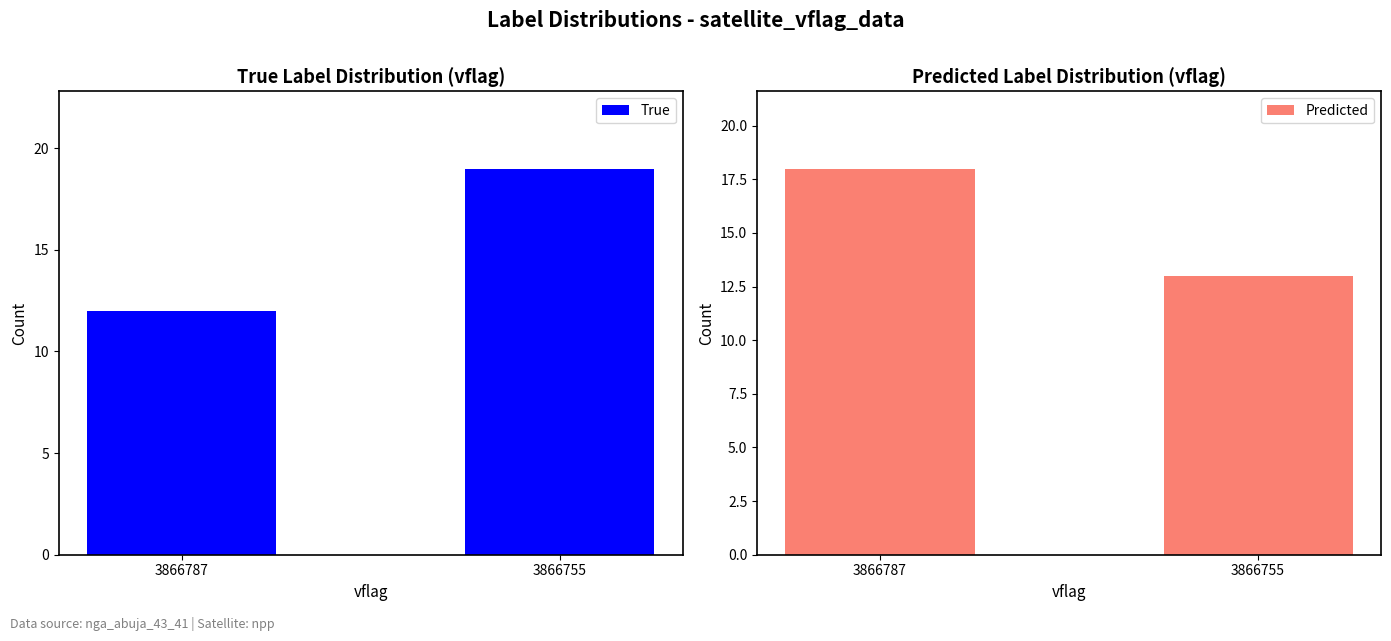

Count the True values in the range 12 to 19.

2